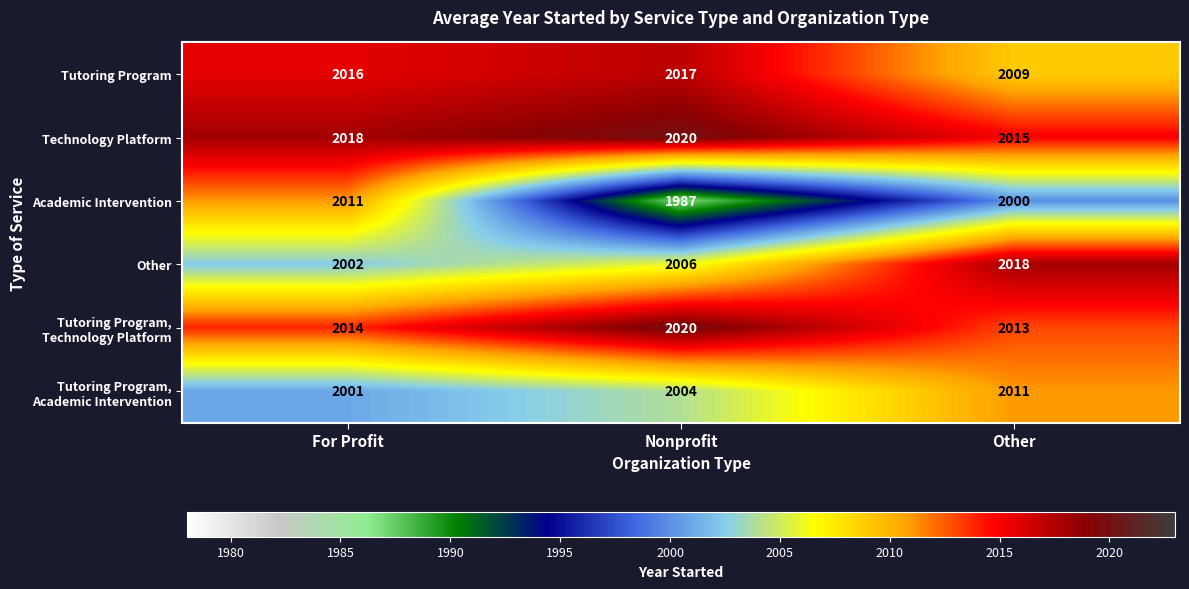

Which series changed the most between For Profit and Nonprofit?

Academic Intervention